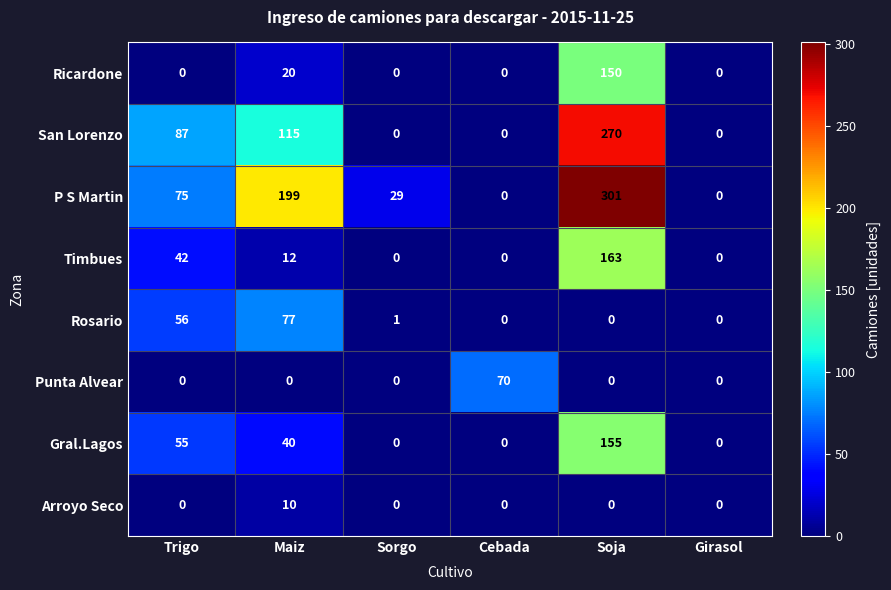

At how many categories does at least one series exceed 281?

1